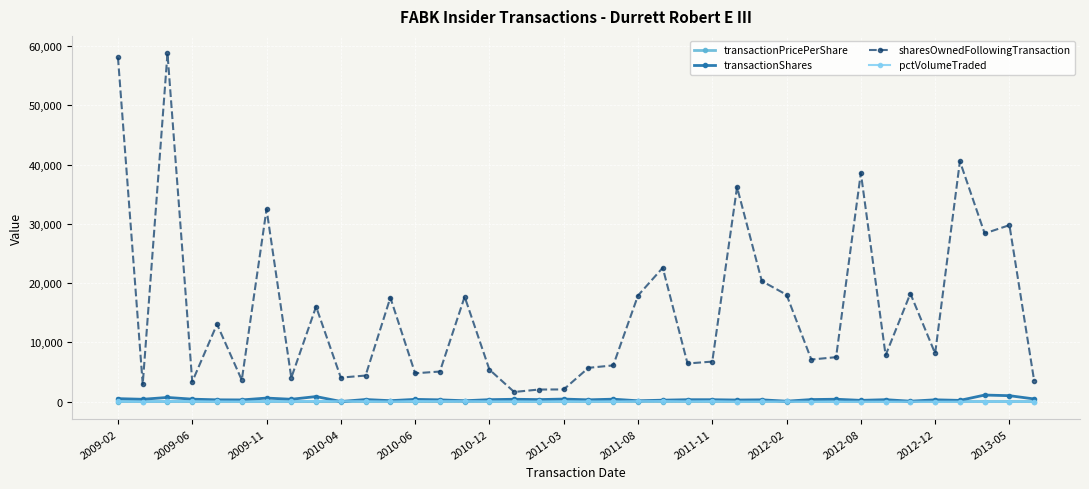

Which series has the largest total across all categories?

sharesOwnedFollowingTransaction